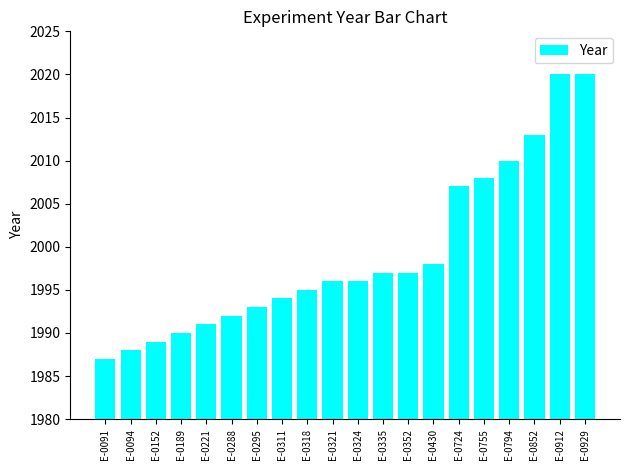

At which category does the chart reach its minimum across all series?

E-0091